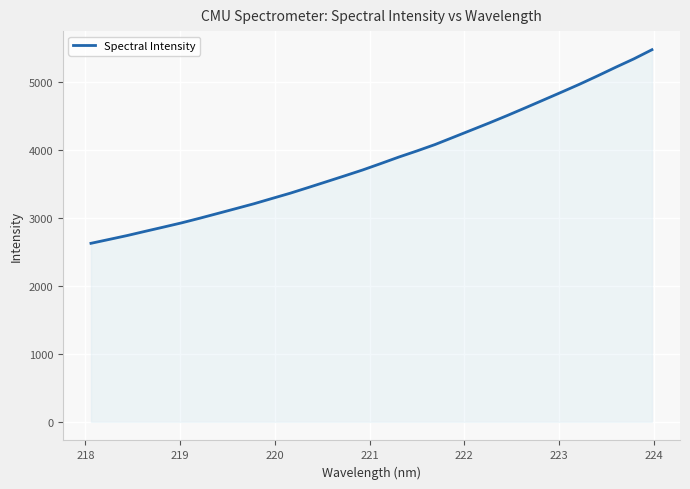

What is the difference between the maximum and minimum values?

2850.4